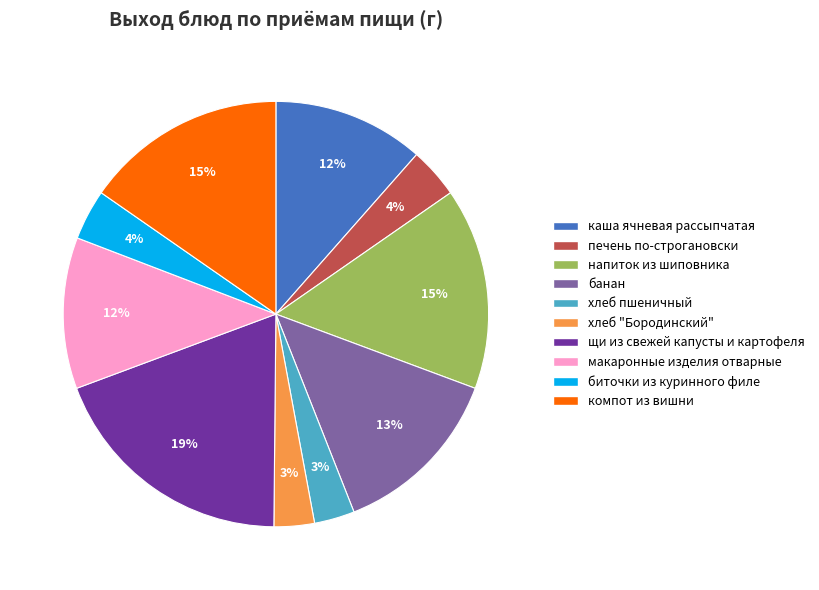

To the nearest percent, what percentage of the pie is щи из свежей капусты и картофеля?

19%